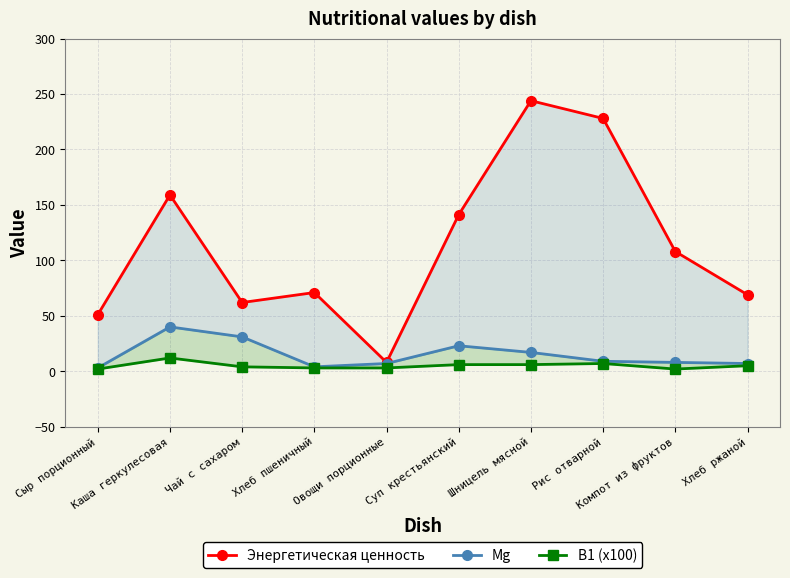

Reading right to left, list all the values displayed in this chart.

Энергетическая ценность: 69.0	108.0	228.0	244.0	141.2	8.0	71.0	62.0	159.0	51.0
Mg: 7.0	8.0	9.0	17.0	23.0	7.0	4.0	31.0	40.0	3.0
B1 (x100): 5.0	2.0	7.0	6.0	6.0	3.0	3.0	4.0	12.0	2.0